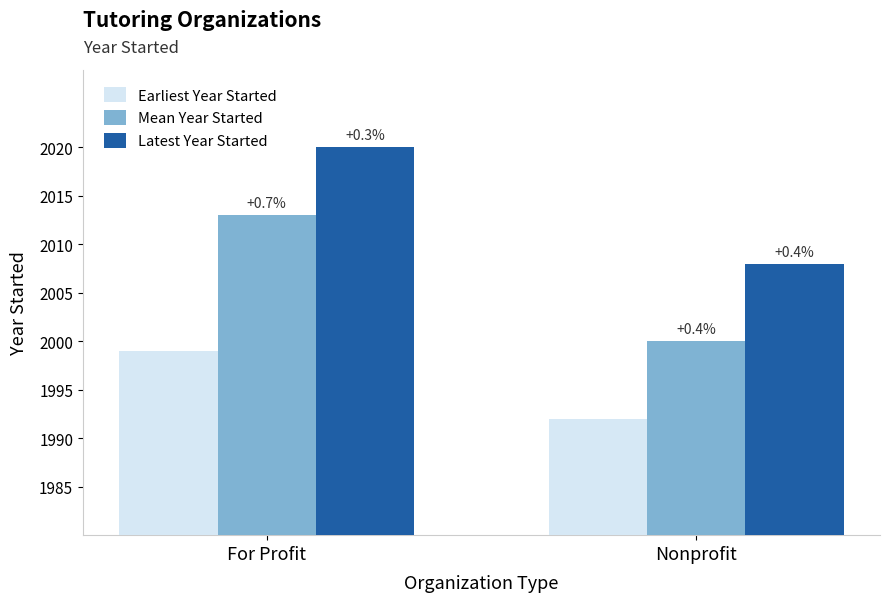

How many bars are there in each group?

3